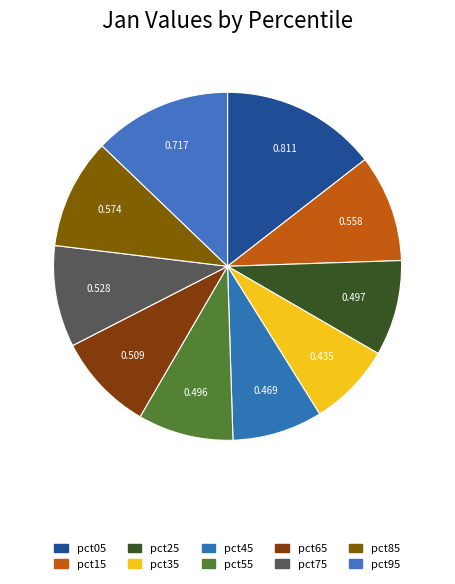

Is it true that pct75 is 9% of the pie?

True